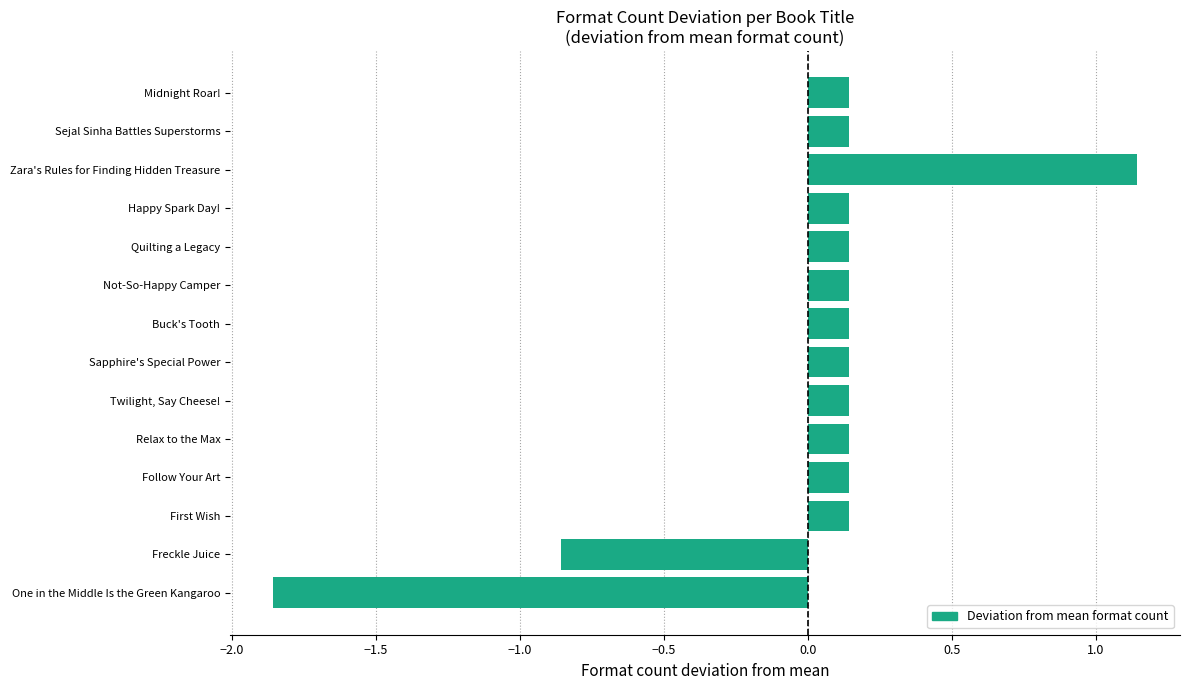

What is the sum of the values at Sejal Sinha Battles Superstorms and Midnight Roar!?

0.3